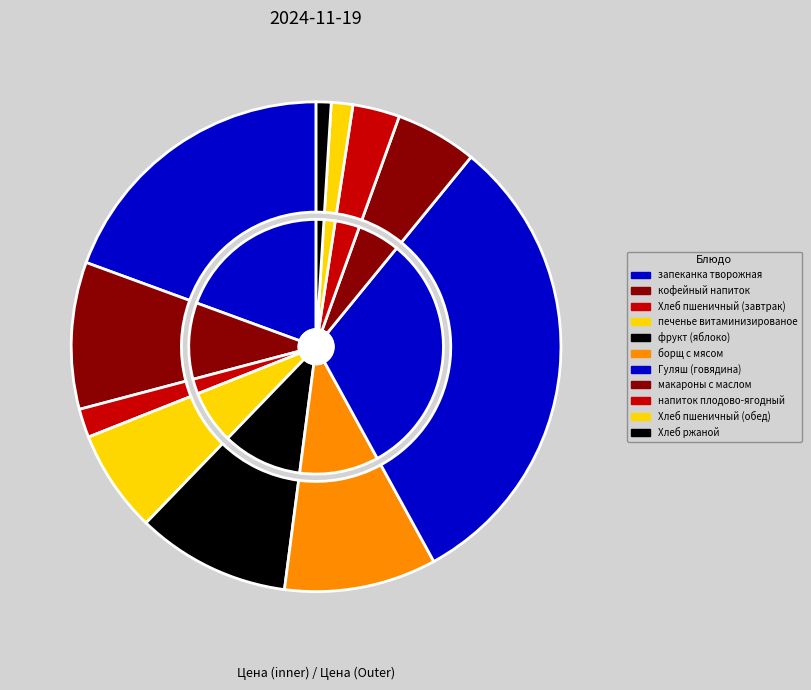

Is there any slice that represents more than half of the pie?

No